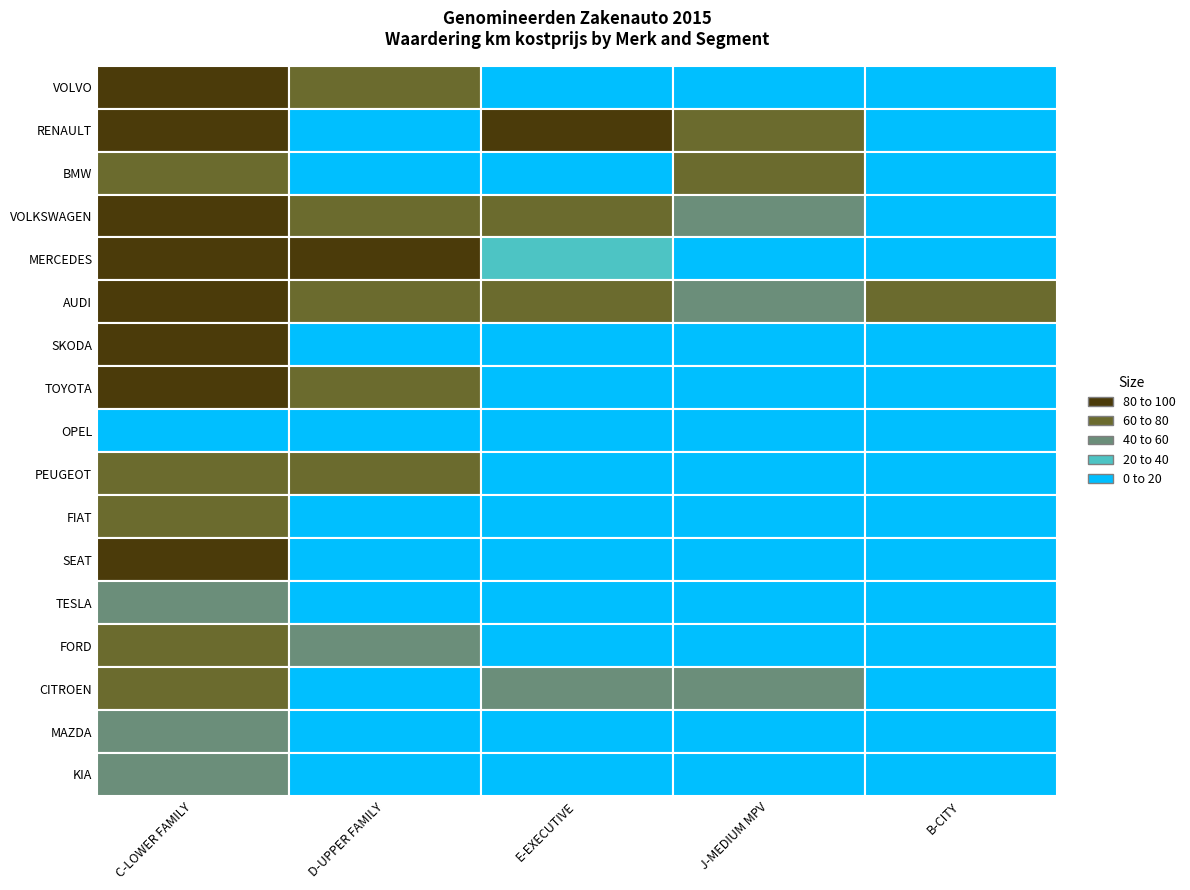

Where is SKODA nearest to the value 42?

D-UPPER FAMILY